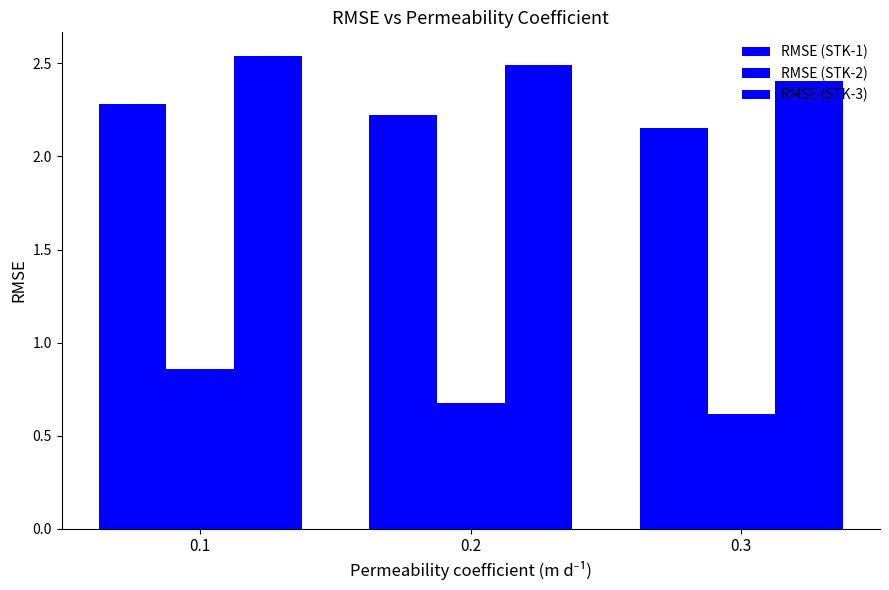

True or false: RMSE (STK-3) has a value of 1.1 at 0.2.

False